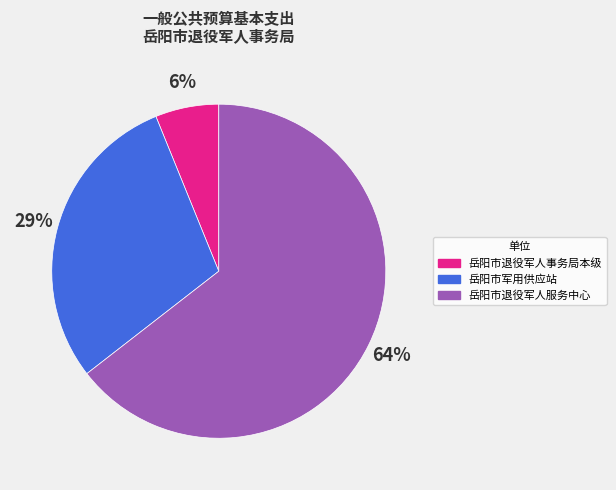

Is the sum of 岳阳市退役军人事务局本级 and 岳阳市退役军人服务中心 greater than half?

Yes